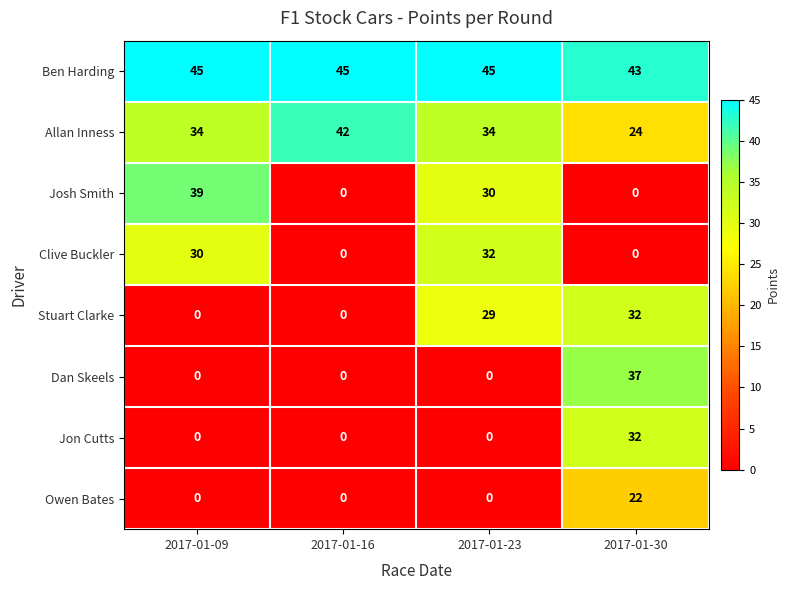

Which series has the largest total across all categories?

Ben Harding